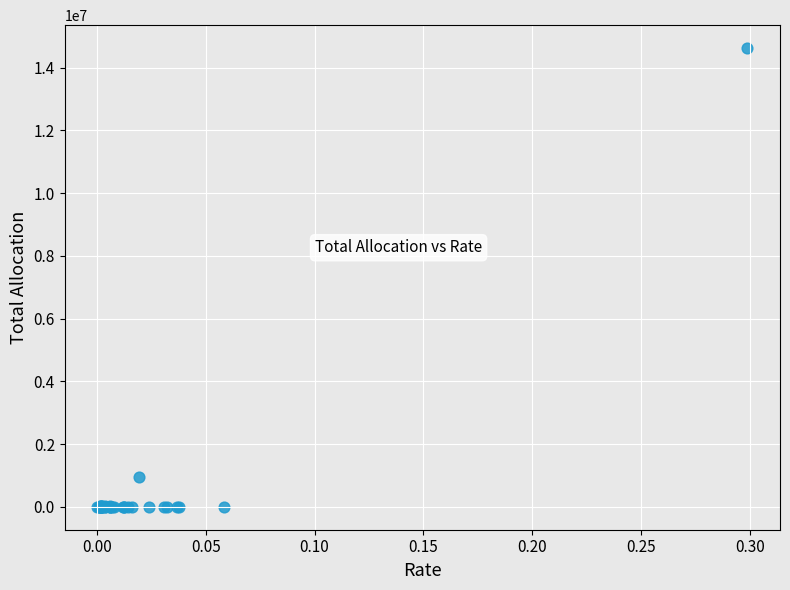

What Y value in the scatter plot is closest to 7311020?

941243.7